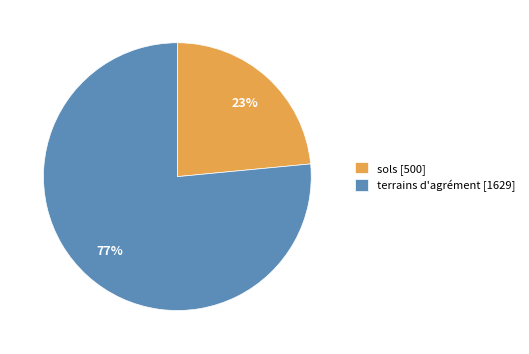

Count the number of slices in the pie.

2